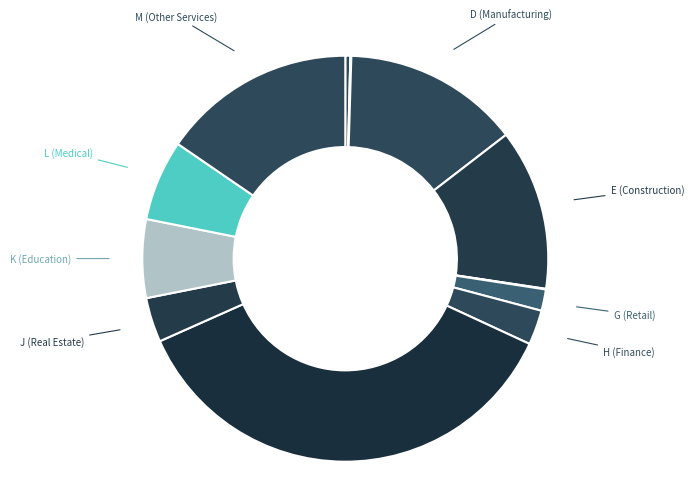

Is there any slice that represents more than half of the pie?

No